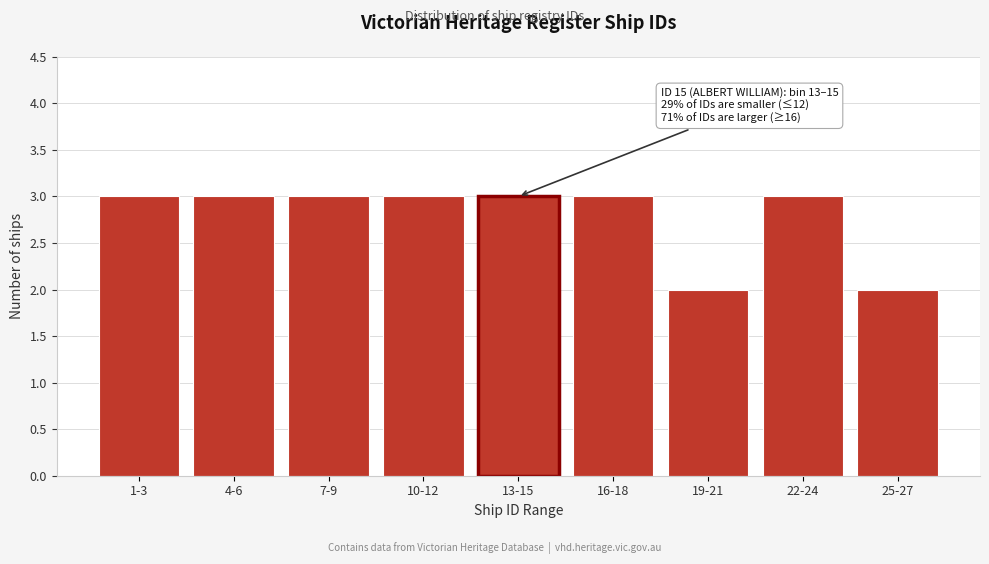

Reading left to right, transcribe all the data shown in this chart.

3	3	3	3	3	3	2	3	2